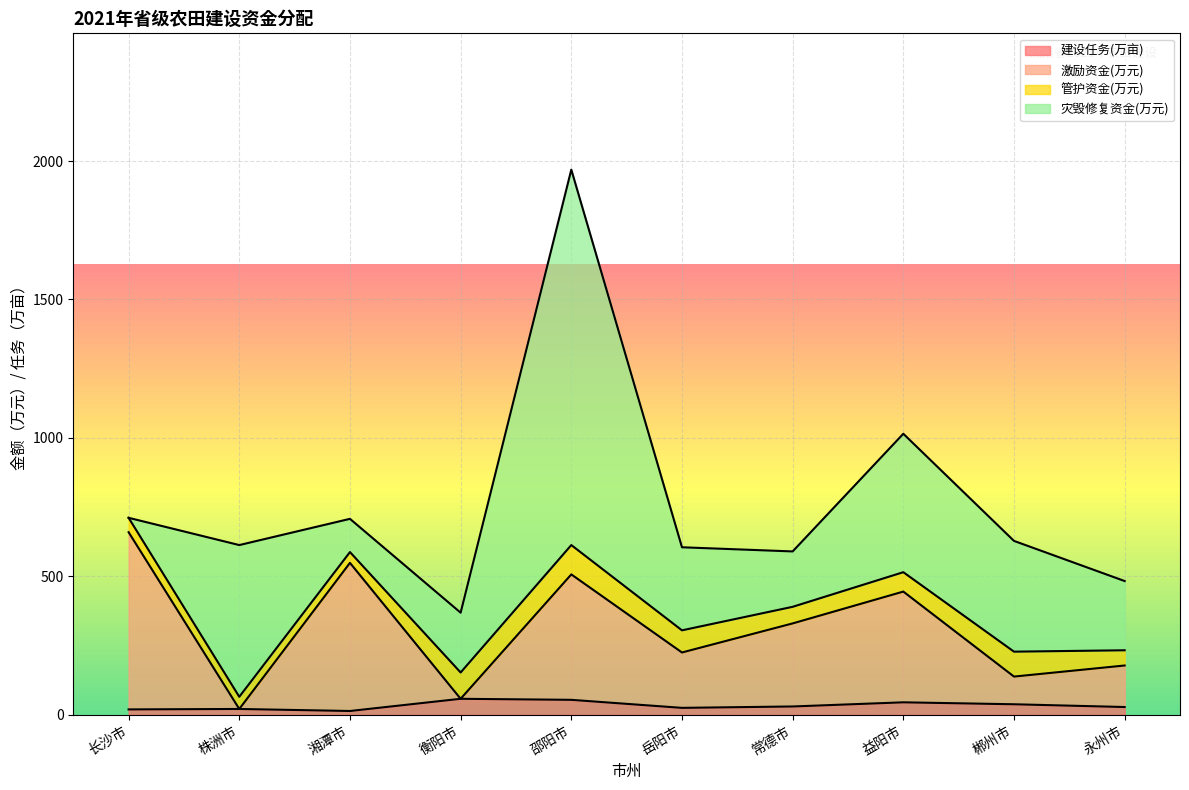

What is the total value across all series at 株洲市?

613.0